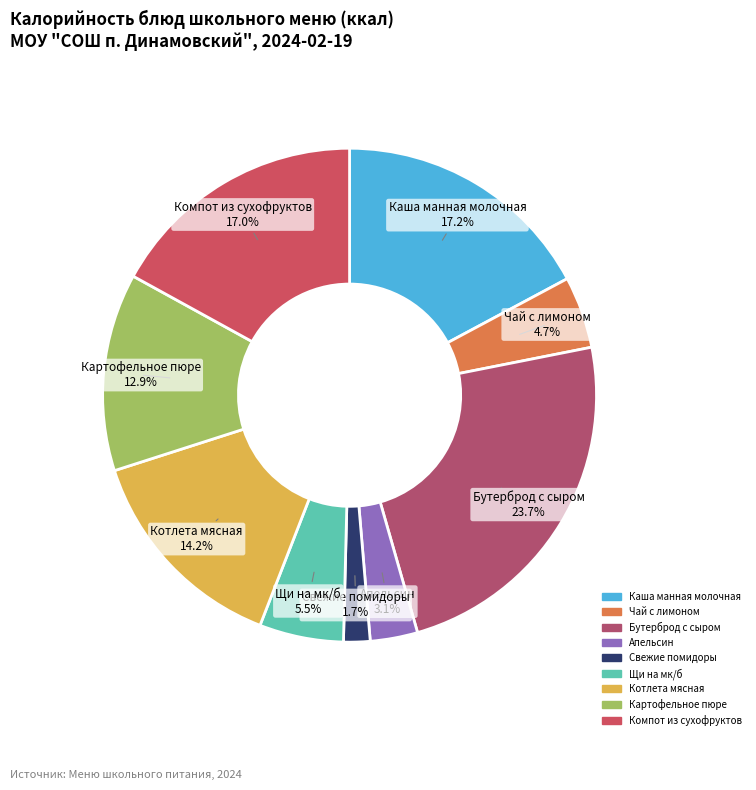

Does Чай с лимоном represent more than half of the total?

No